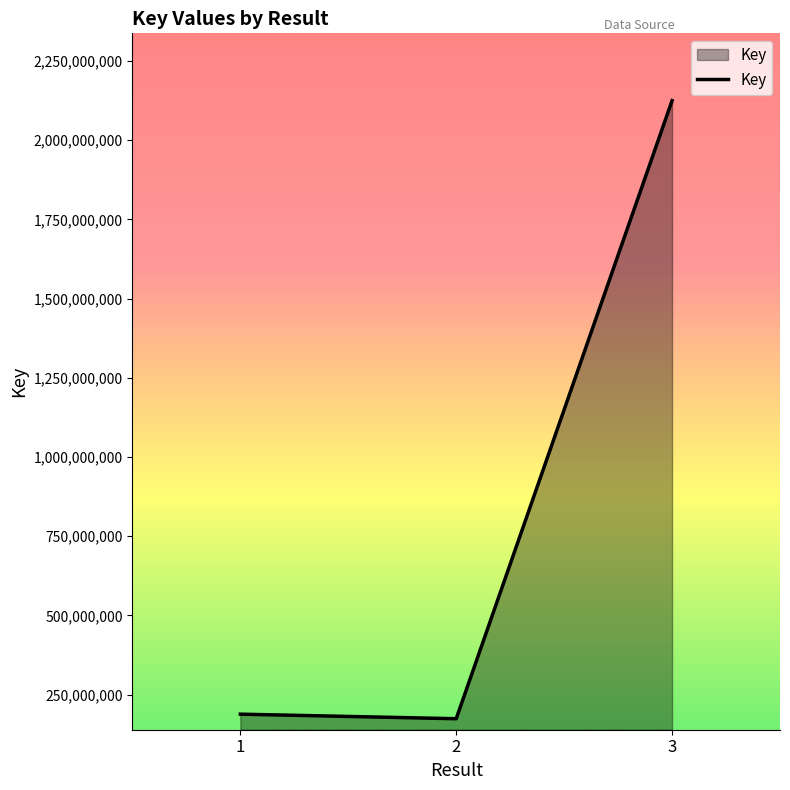

Which has a higher value, 3 or 1?

3